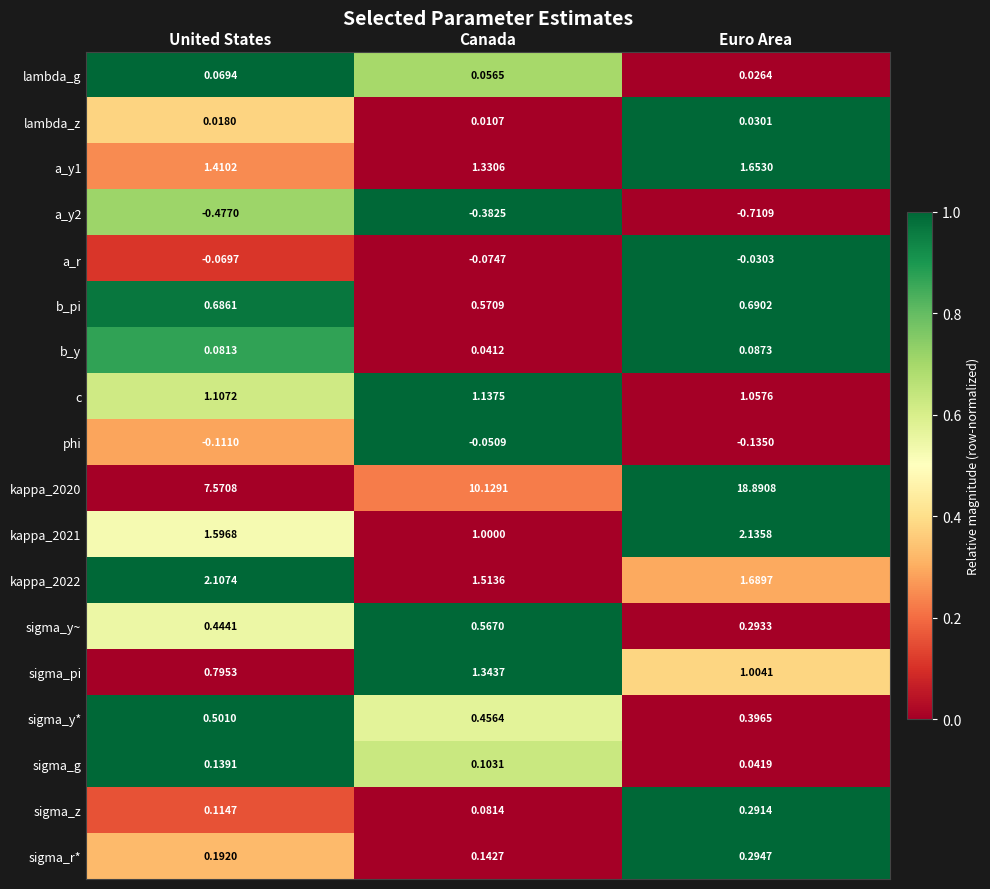

Where does the kappa_2020 series first go above 10?

Canada